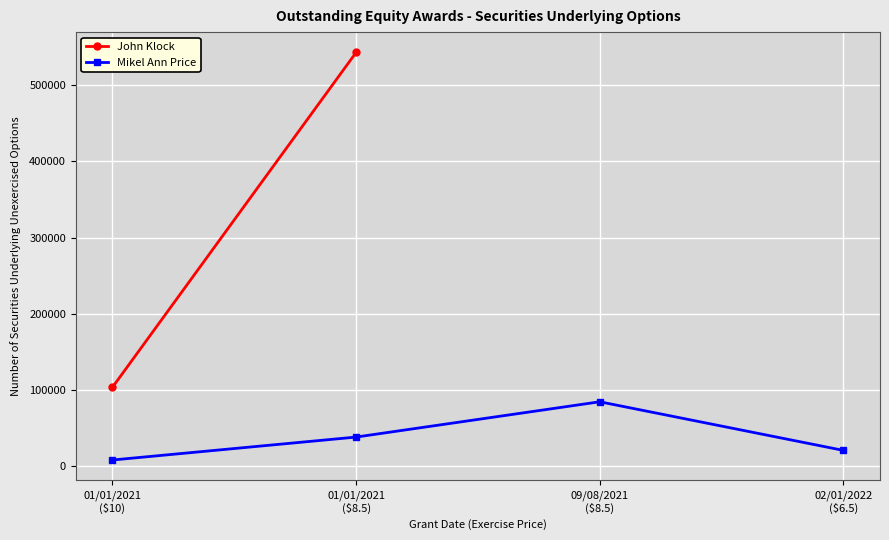

What is the value of the 4th point from the left?

20528